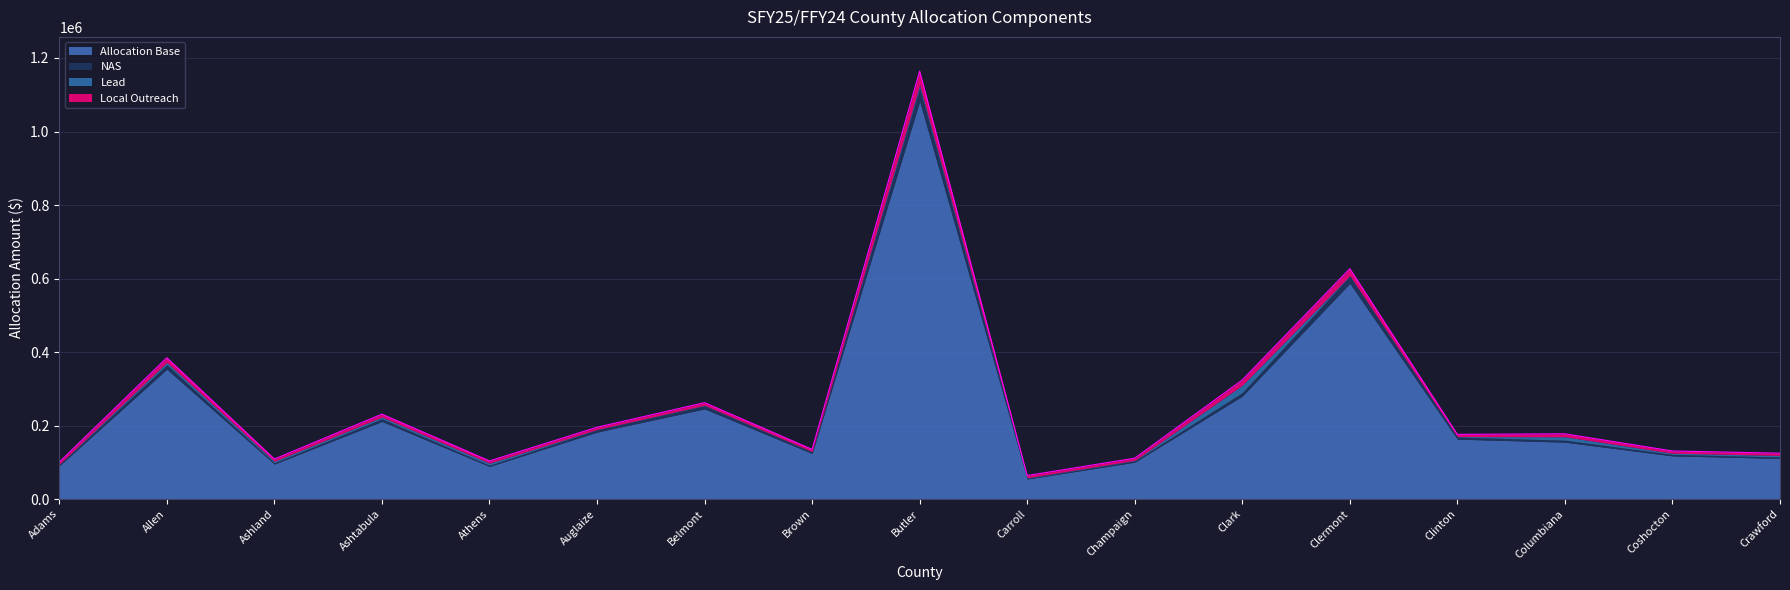

Reading left to right, transcribe all the data shown in this chart.

Allocation Base: 90626	353583	95389	211349	89080	182305	245522	124156	1082684	54733	100485	280277	586846	163139	155069	117626	110769
NAS: 3036	11845	3196	7080	2984	6107	8225	4159	36271	1834	3366	9390	19660	5465	5195	3941	3711
Lead: 1000	6647	4431	4985	5816	1000	1500	1000	8586	1500	1500	20218	1500	1500	9417	3323	4431
Local Outreach: 6000	12436	6000	7715	6000	6000	7149	6000	36744	6000	6000	14199	18854	6000	7947	6000	6000